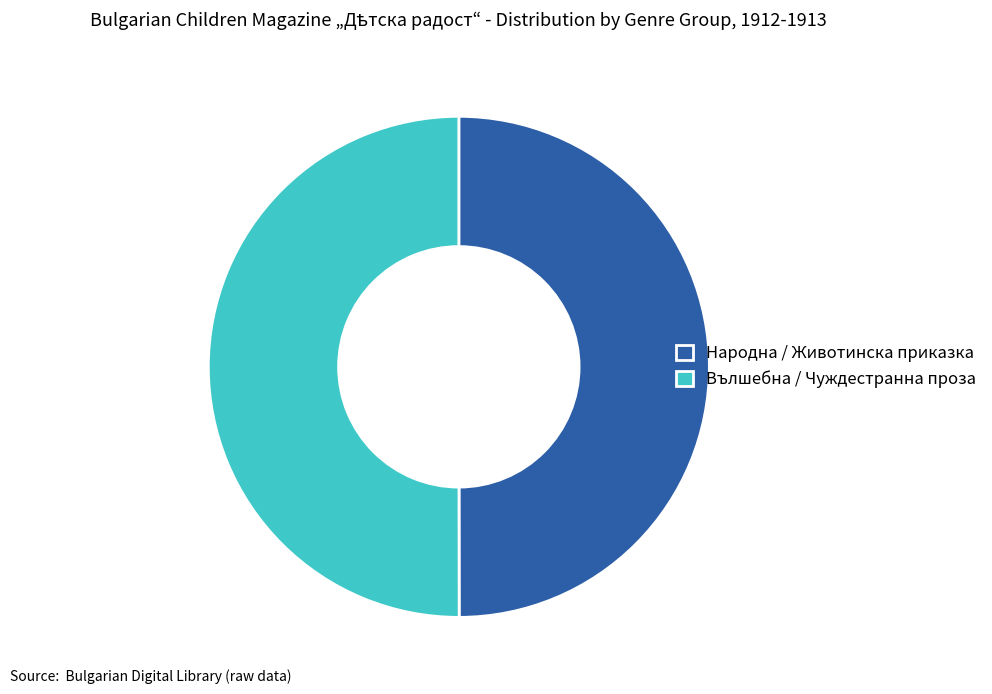

What is the ratio of the value at Вълшебна / Чуждестранна проза to the value at Народна / Животинска приказка?

1.0